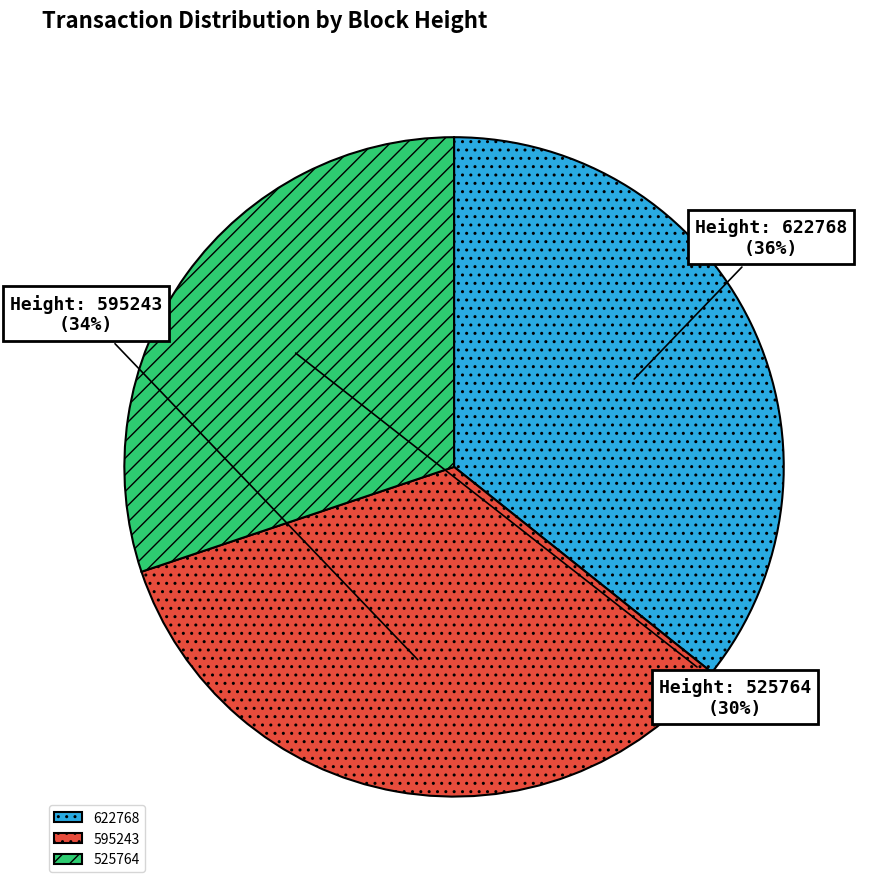

Between 595243 and 622768, which is larger?

622768